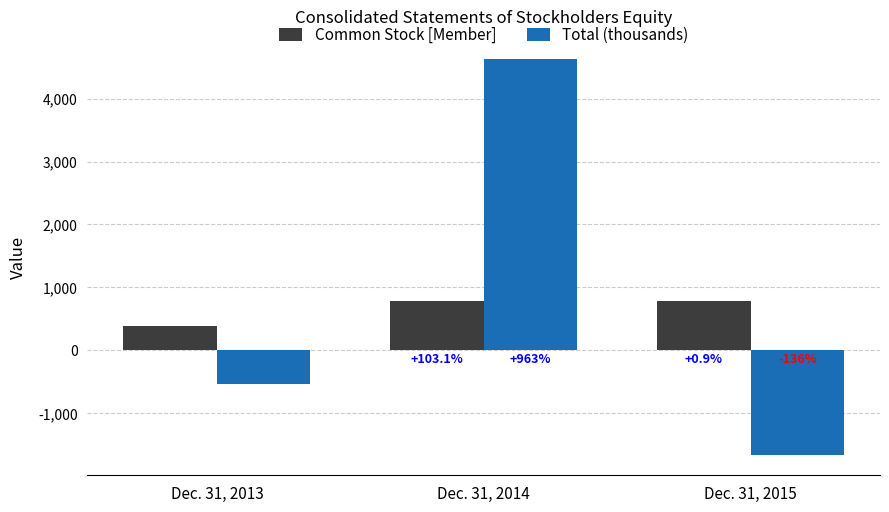

How many groups of bars are there?

3